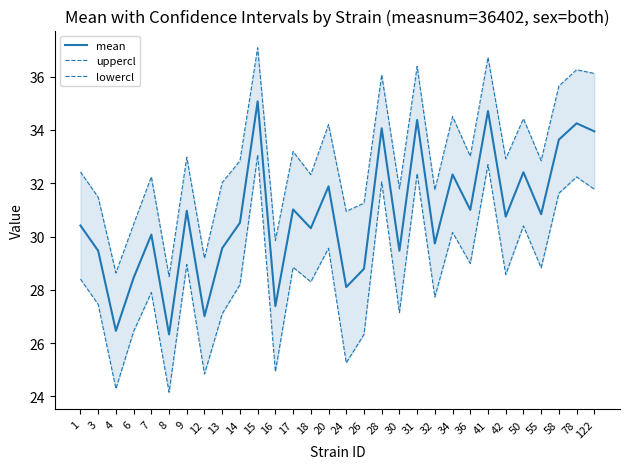

What is the difference between the uppercl values at 32 and 14?

1.1